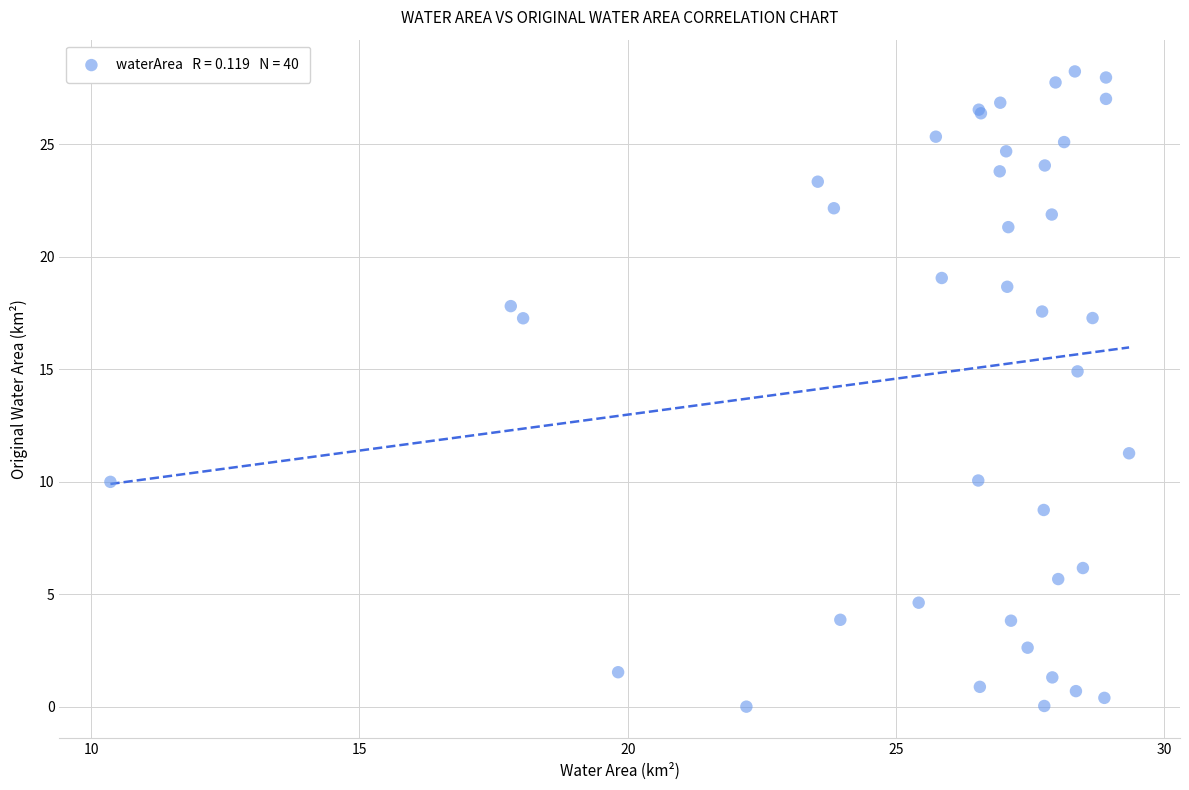

What Y value in the scatter plot is closest to 14?

14.9